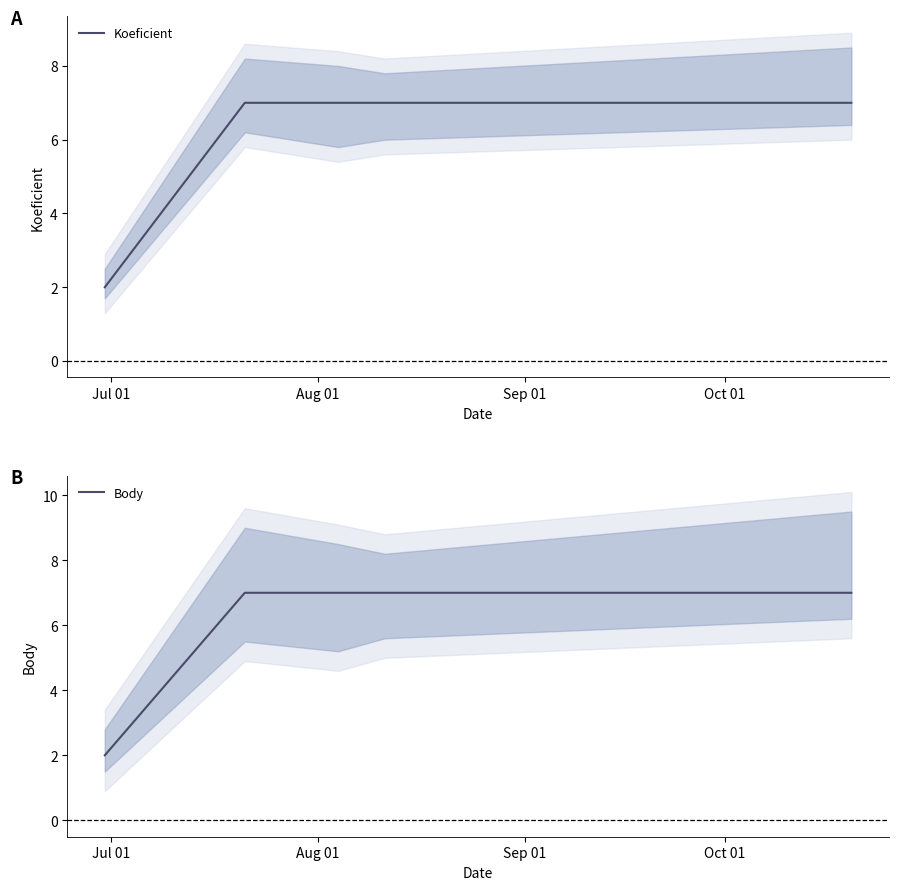

Which series has the largest total across all categories?

Koeficient